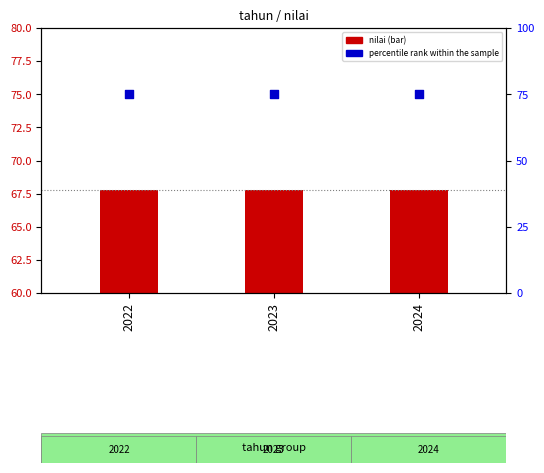

What are all the series names shown in the legend?

nilai, percentile rank within the sample